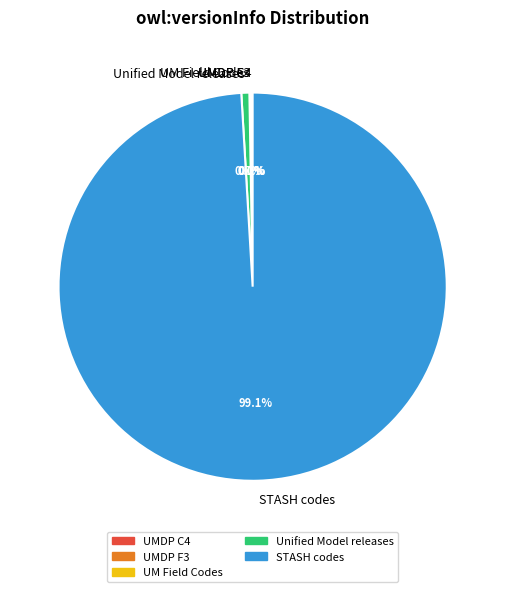

Which category has the biggest portion of the pie?

STASH codes